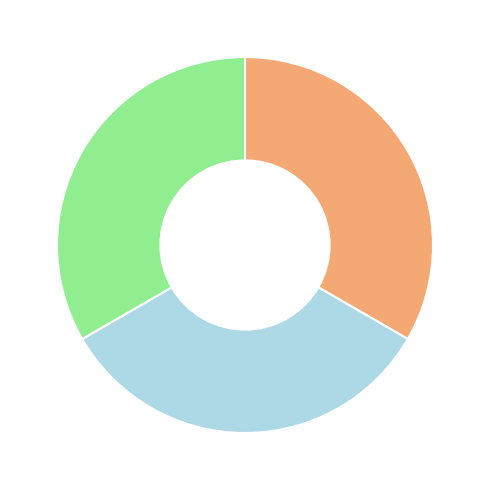

Does any single category account for the majority?

No